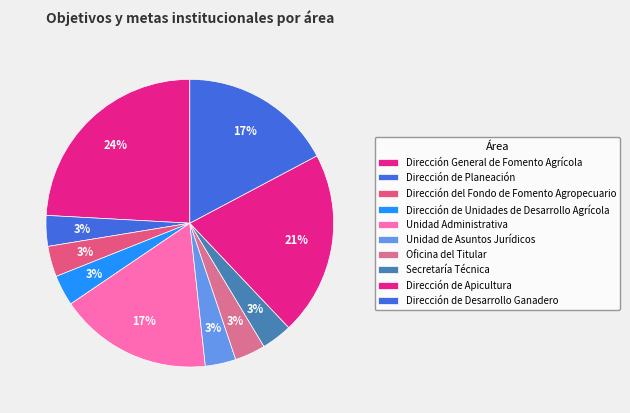

Count the number of slices in the pie.

10